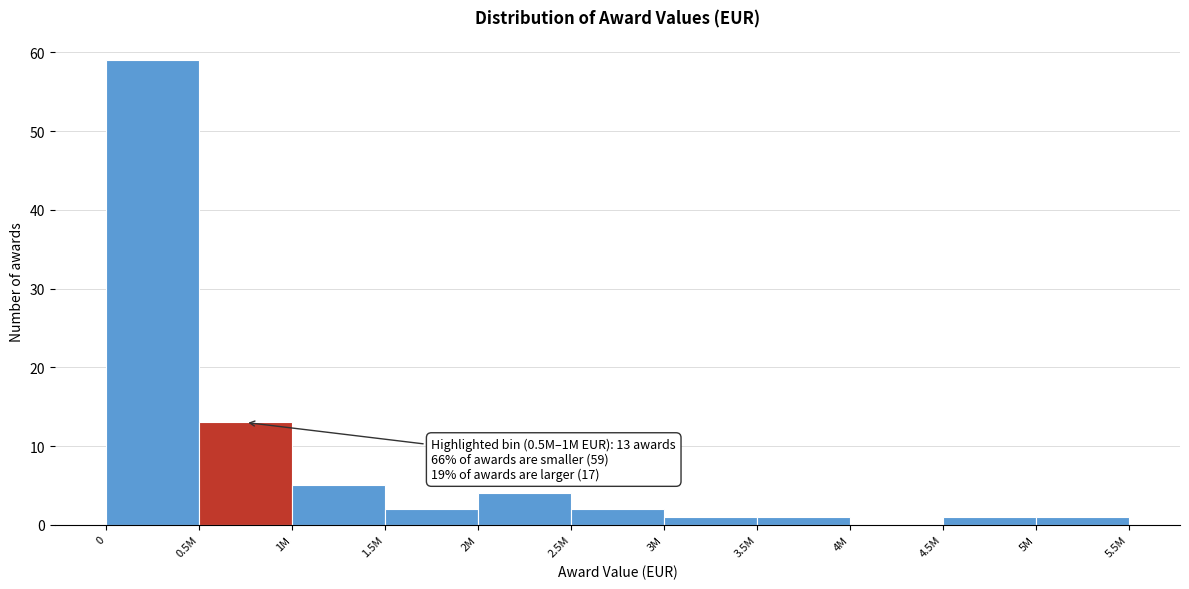

Reading left to right, extract all data points from this chart.

0=59	0.5M=13	1M=5	1.5M=2	2M=4	2.5M=2	3M=1	3.5M=1	4M=0	4.5M=1	5M=1